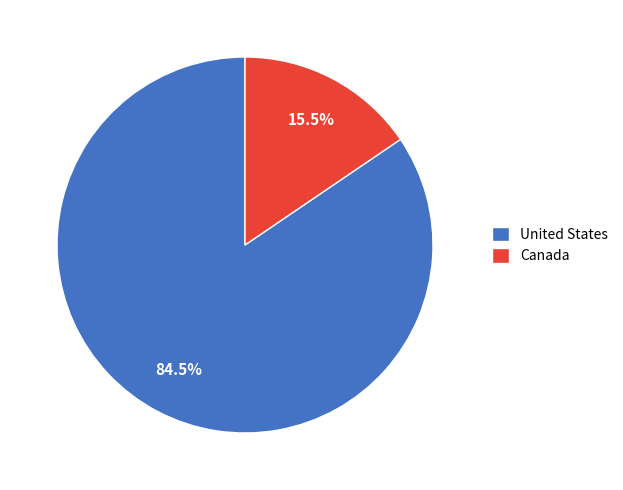

Approximately how many times larger is the value at United States compared to Canada?

5.5